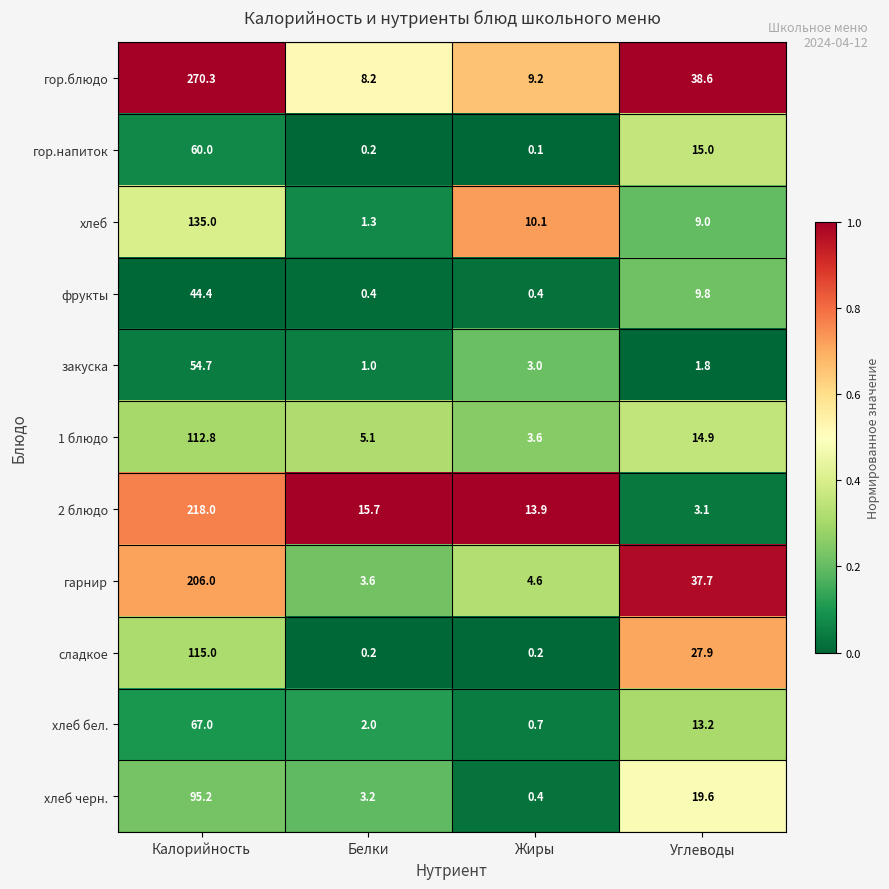

Which series changed the most between Калорийность and Жиры?

гор.блюдо